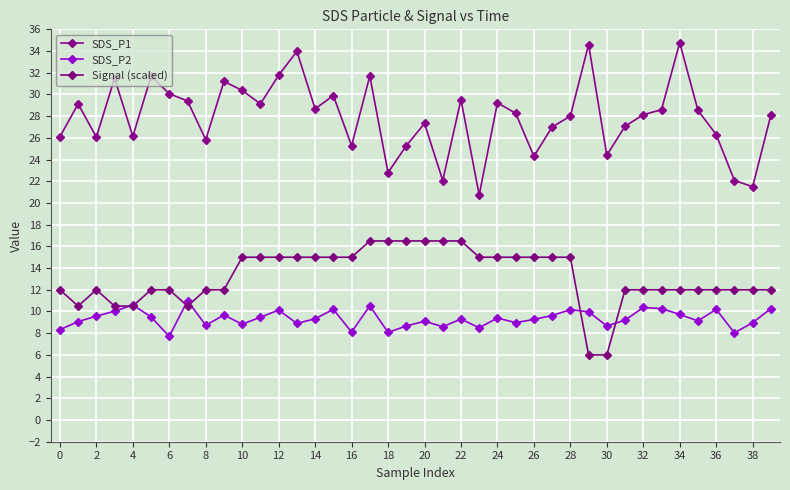

How many lines are shown in the chart?

3